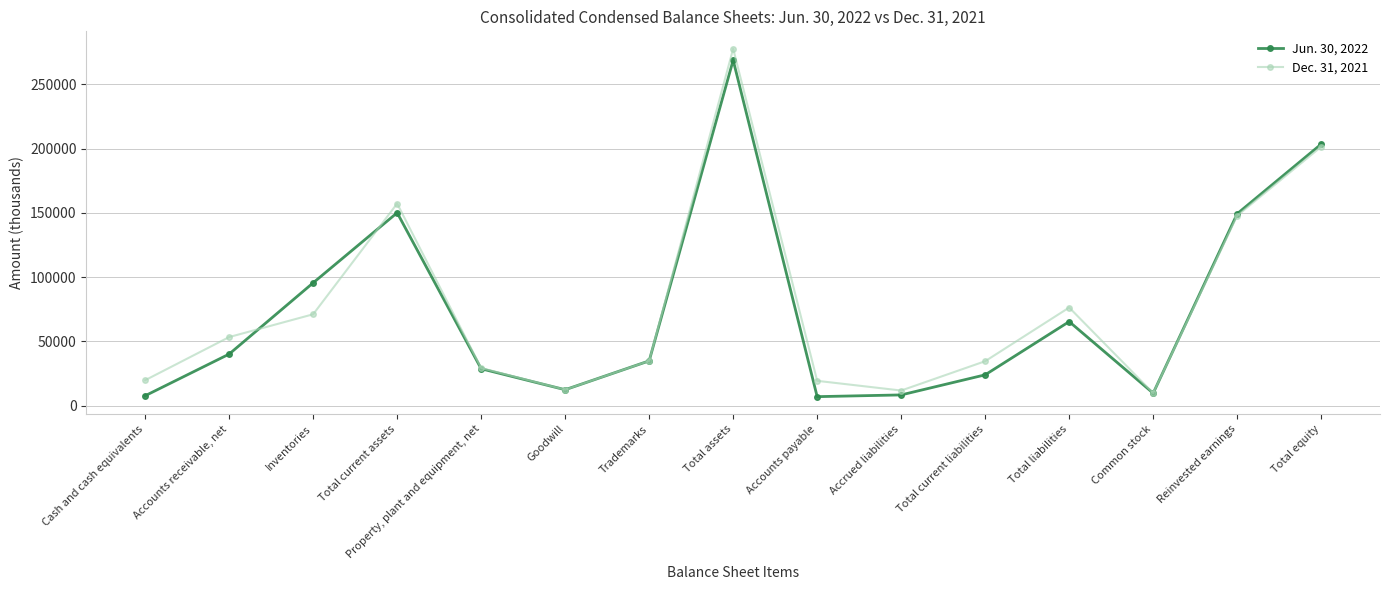

How many lines are shown in the chart?

2